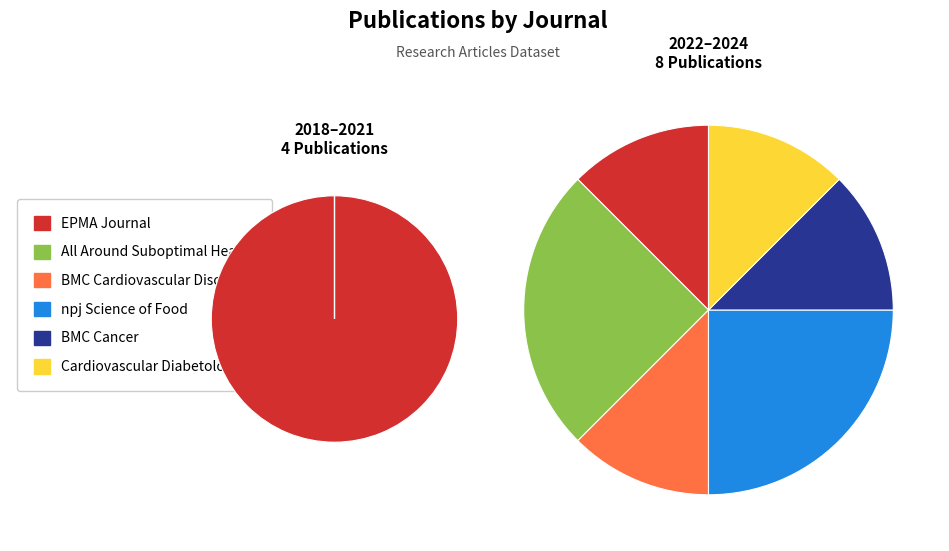

What portion of the pie excludes All Around Suboptimal Health?

83.3%